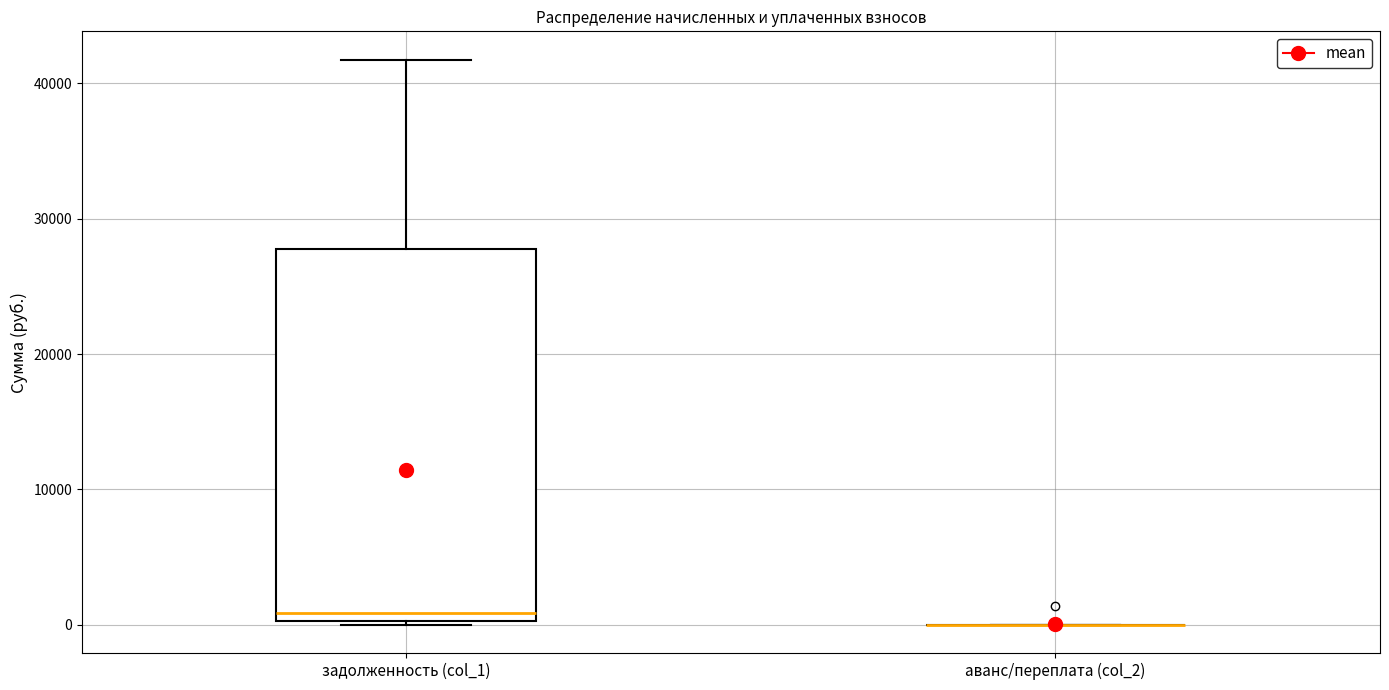

Reading left to right, read every box against the y-axis: the position of its median line, the range the box covers, and the ends of its whiskers. The values are not printed on the chart, so give them approximately, as read against the axis.

задолженность (col_1): median 1000, box 0 to 28000, whiskers 0 to 42000
аванс/переплата (col_2): box collapsed to a line at 0, whiskers 0 to 0